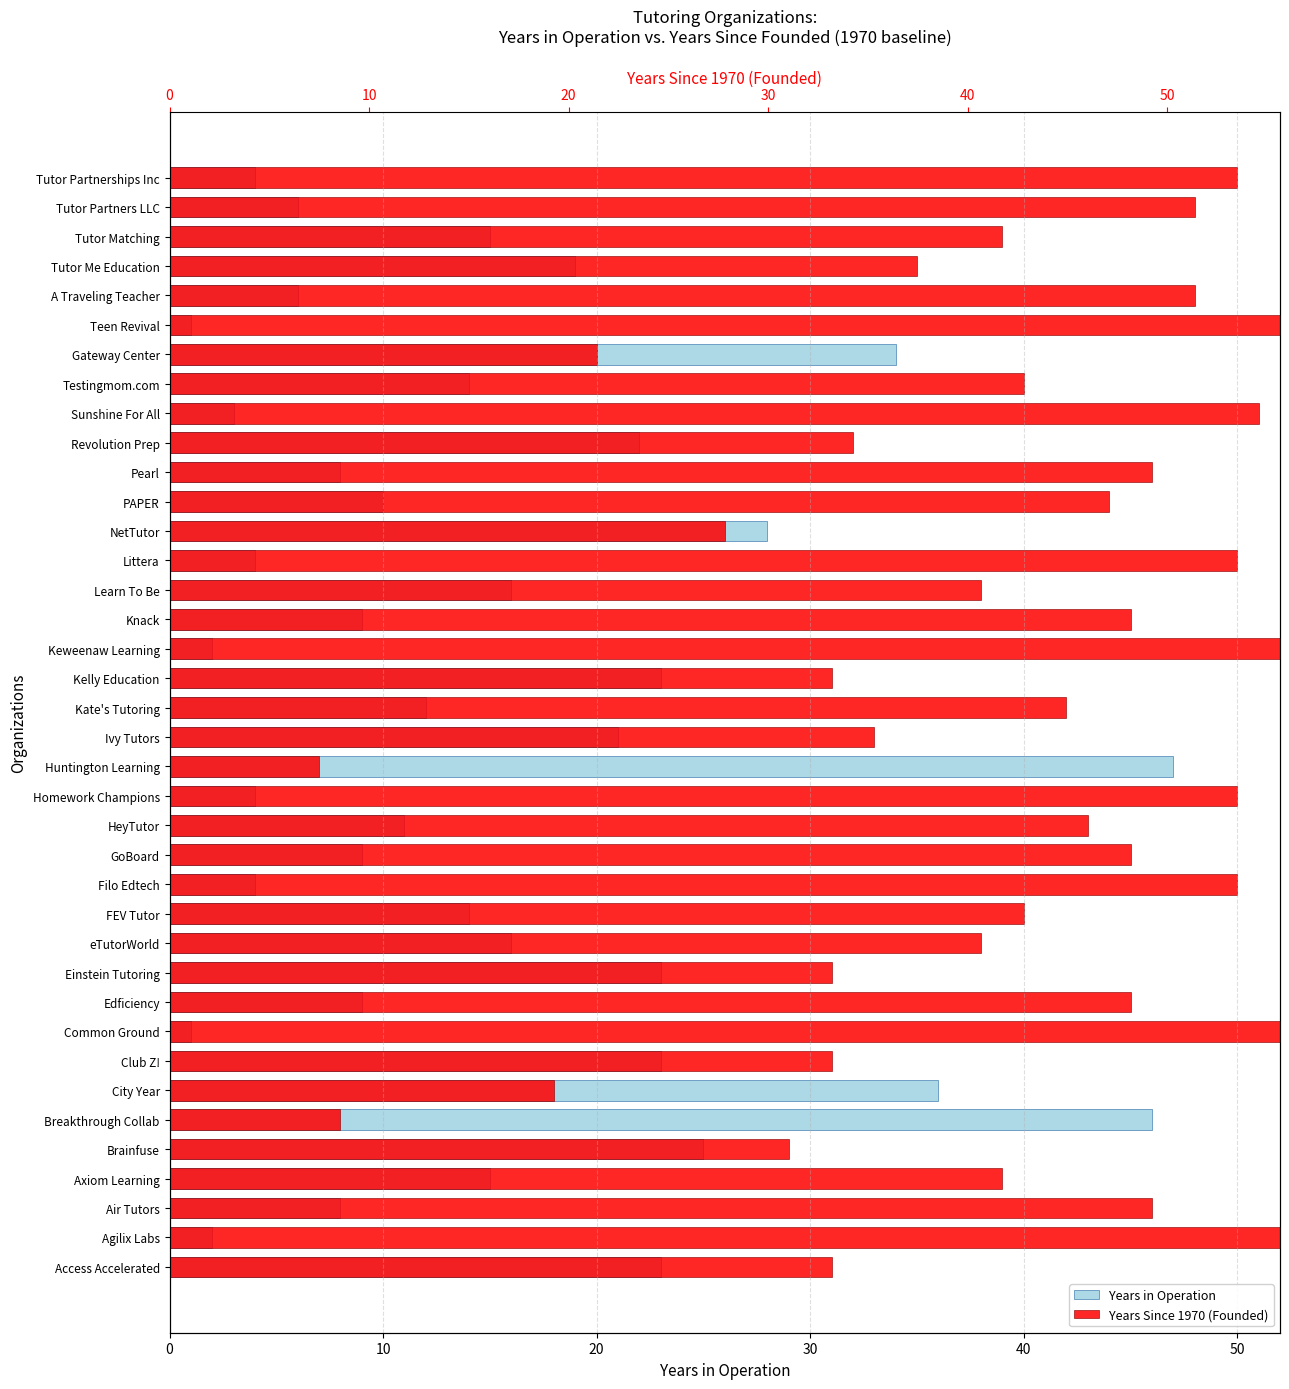

At Pearl, list the series in order from smallest to largest.

Years in Operation, Years Since 1970 (Founded)